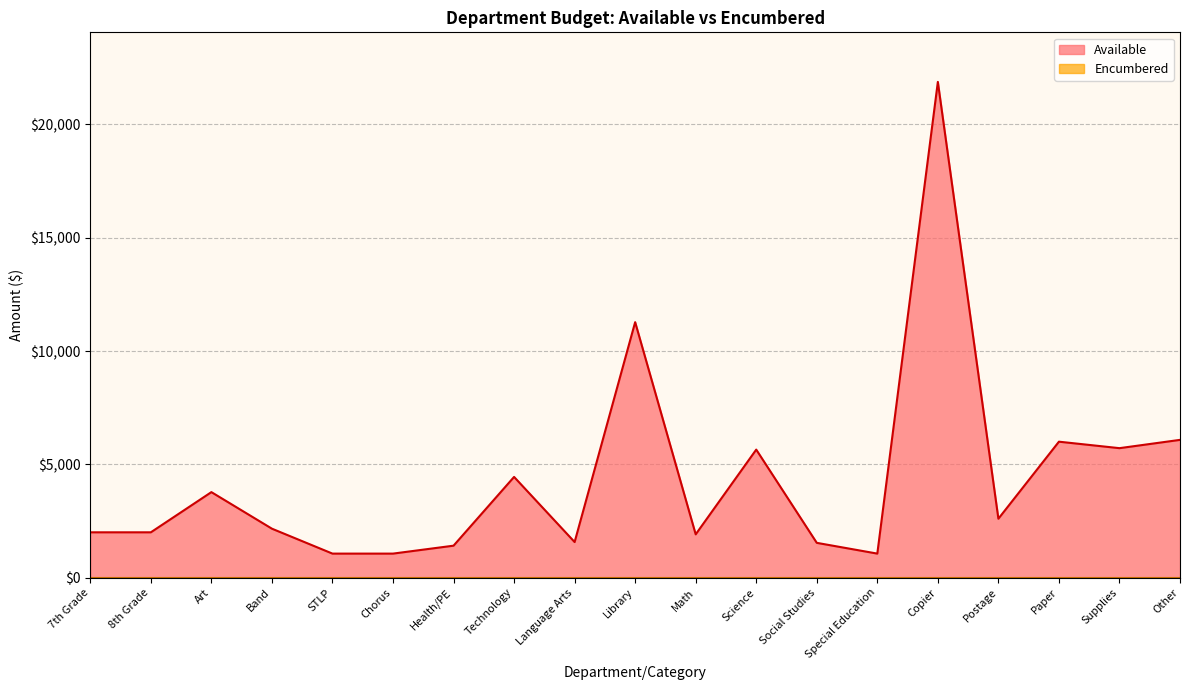

How many values exceed 2160?

9